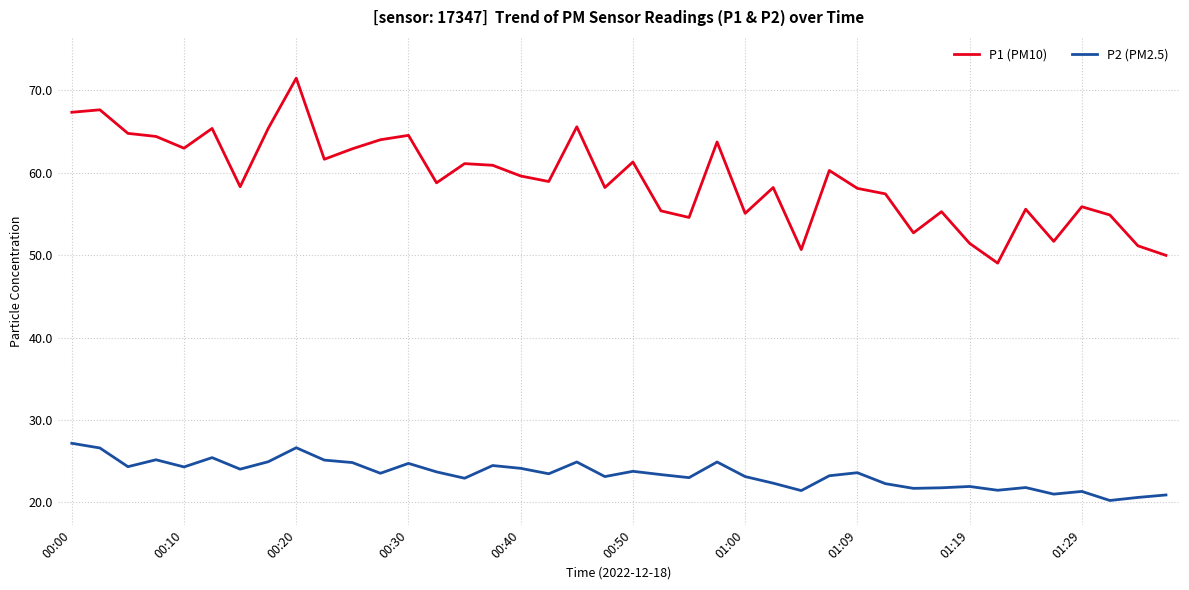

Which series has the widest spread of values?

P1 (PM10)